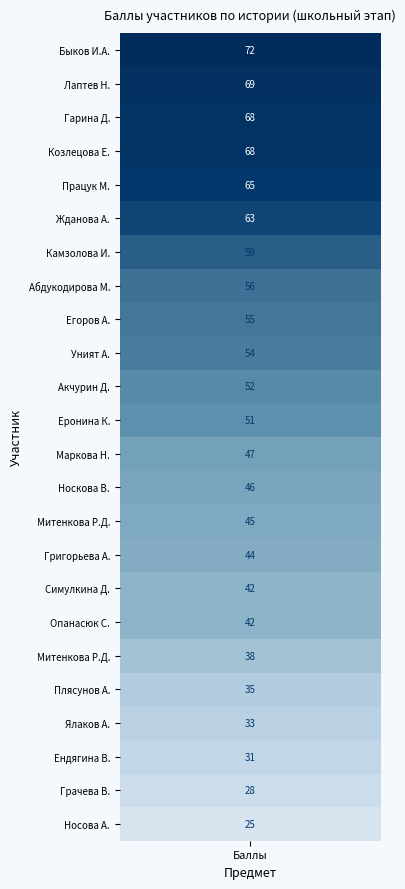

What is the change in value from 16 to 18?

-2